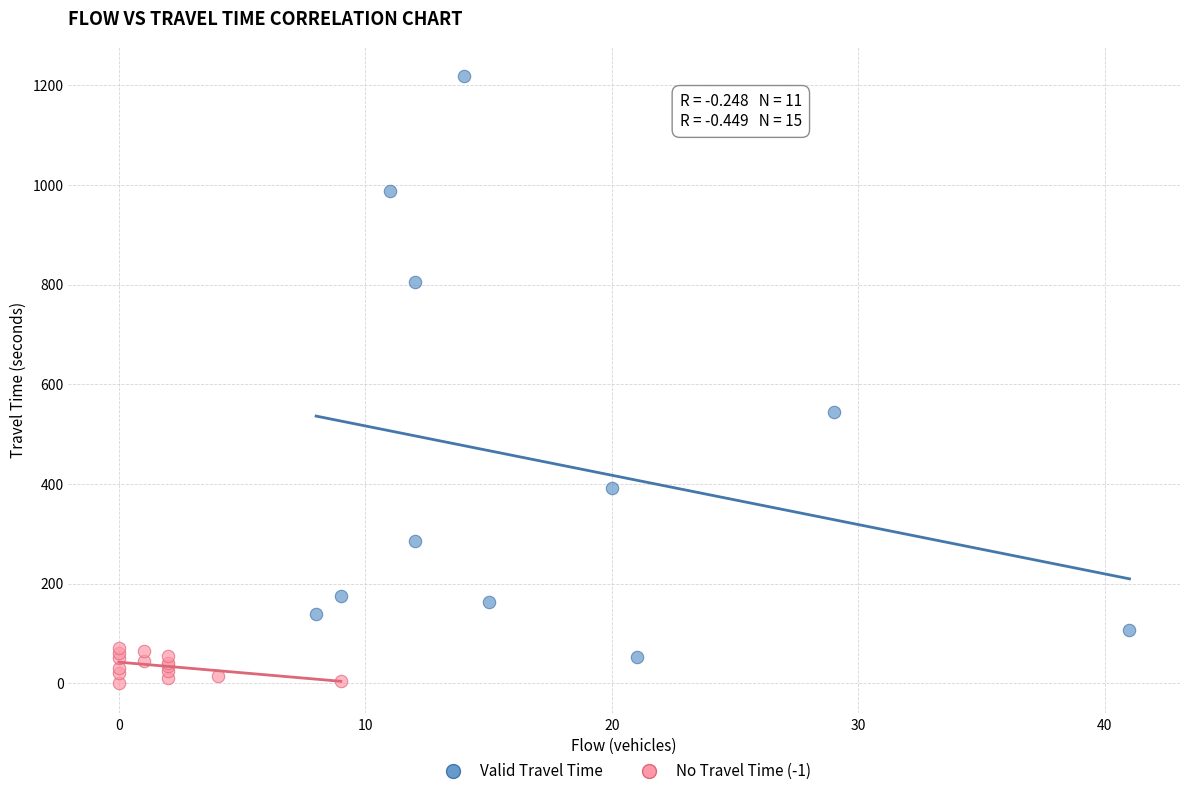

Which series contains the highest Y value?

Valid Travel Time